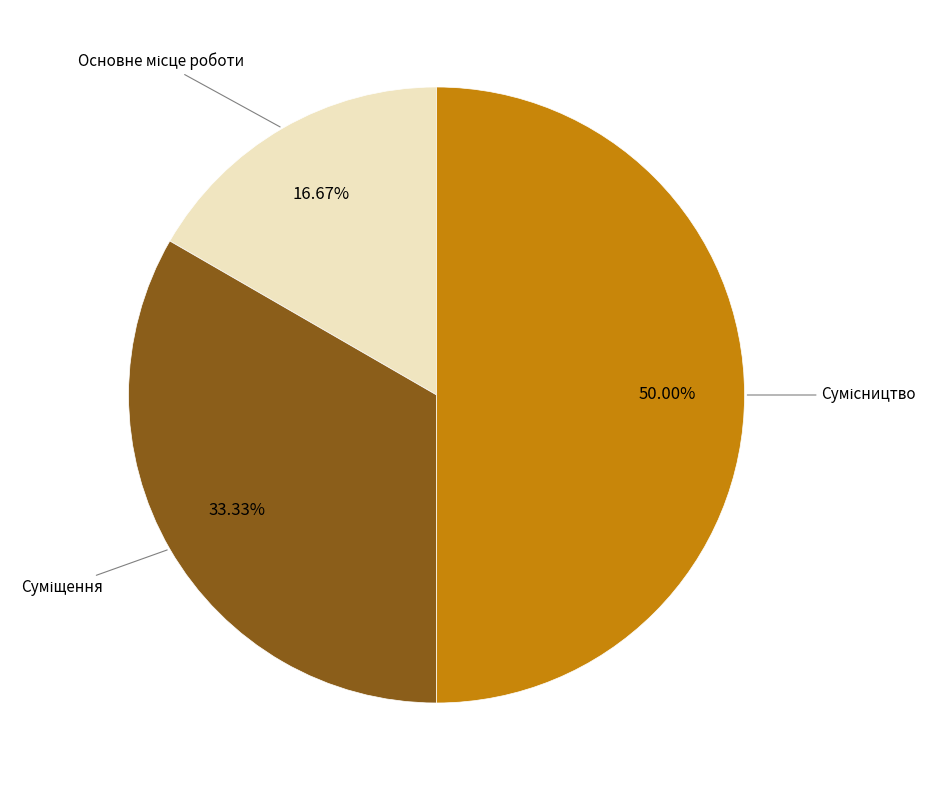

What is the largest slice in the pie chart?

Сумісництво